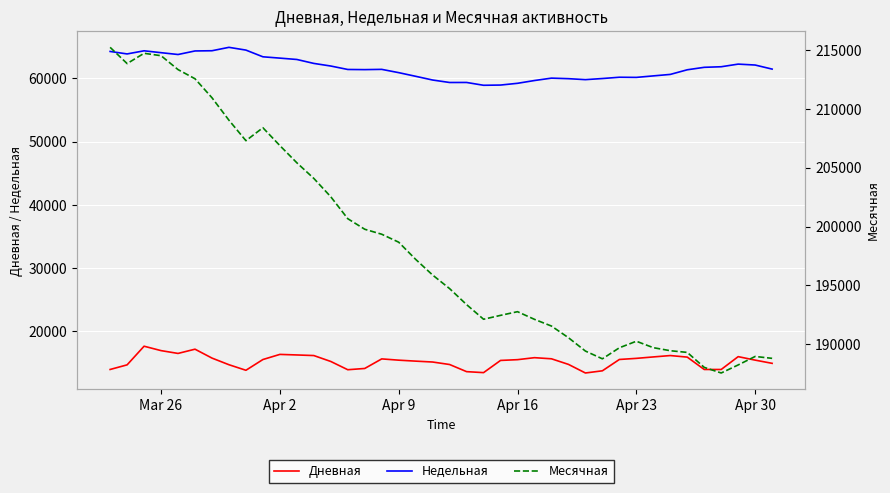

What is the highest value of the Дневная series?

17636